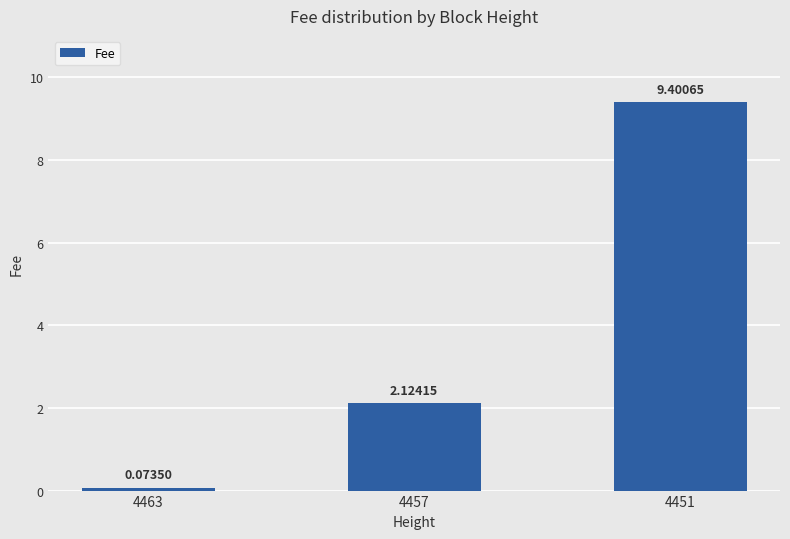

Between 4457 and 4463, which is larger?

4457